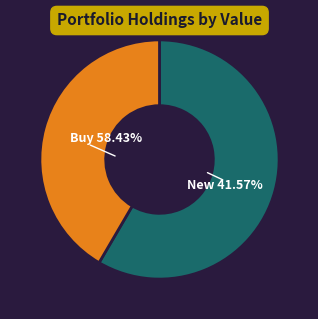

The CMBS slice represents 7% of the pie. True or false?

False